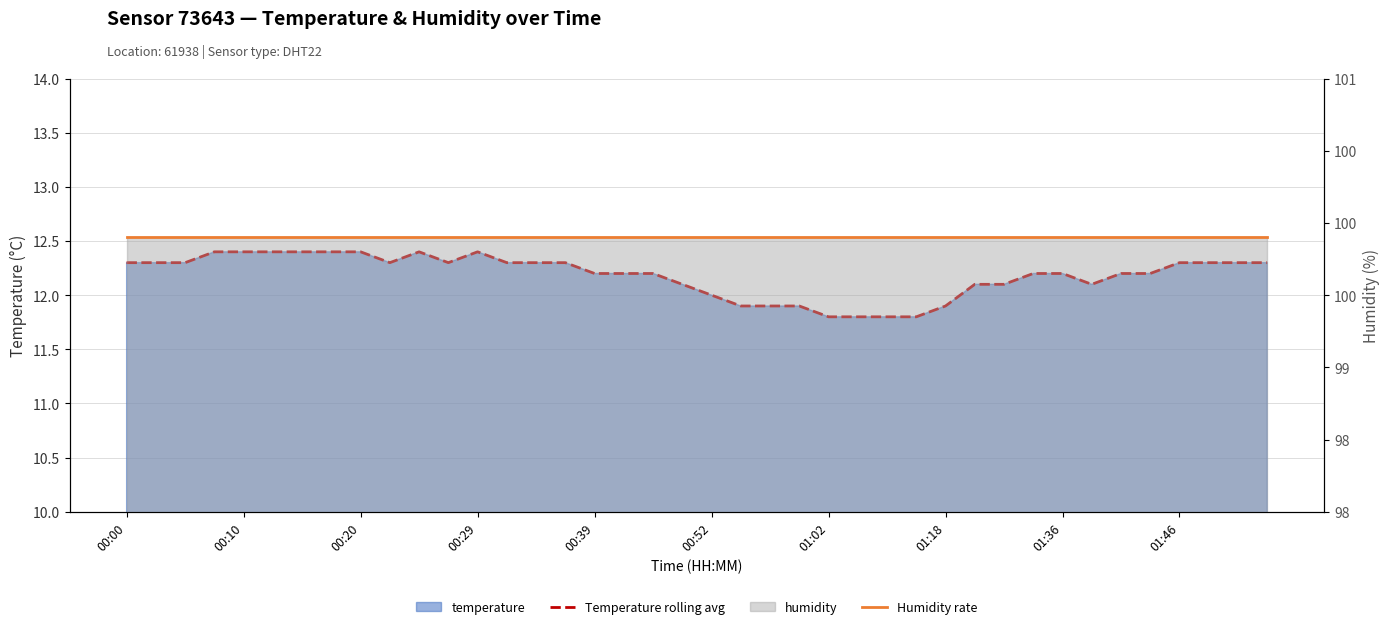

True or false: Temperature rolling avg and Humidity rate cross at least once.

False